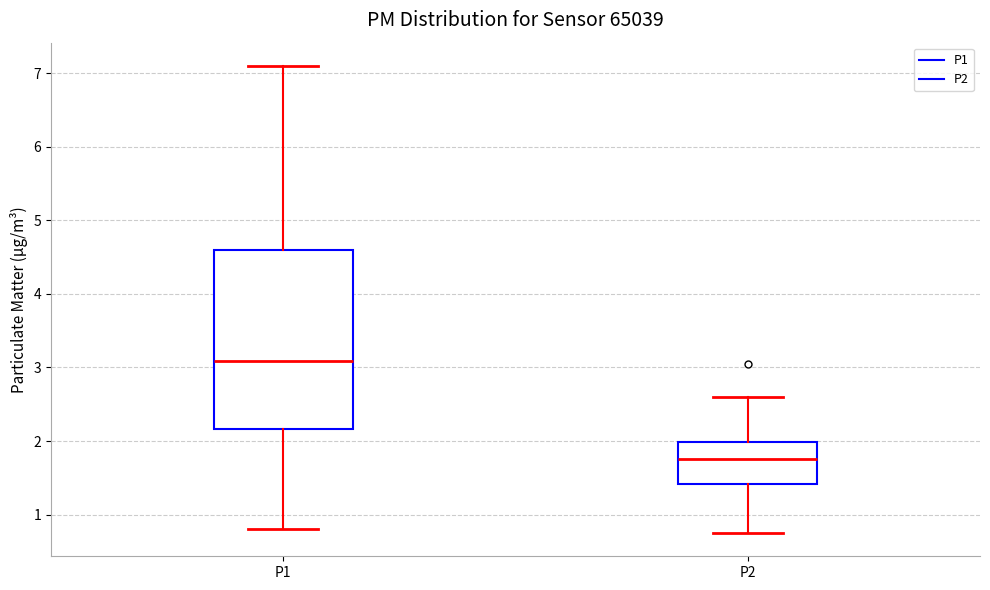

Where does the upper whisker of the box for P1 end on the y-axis? The values are not printed on the chart, so give them approximately, as read against the axis.

7.1